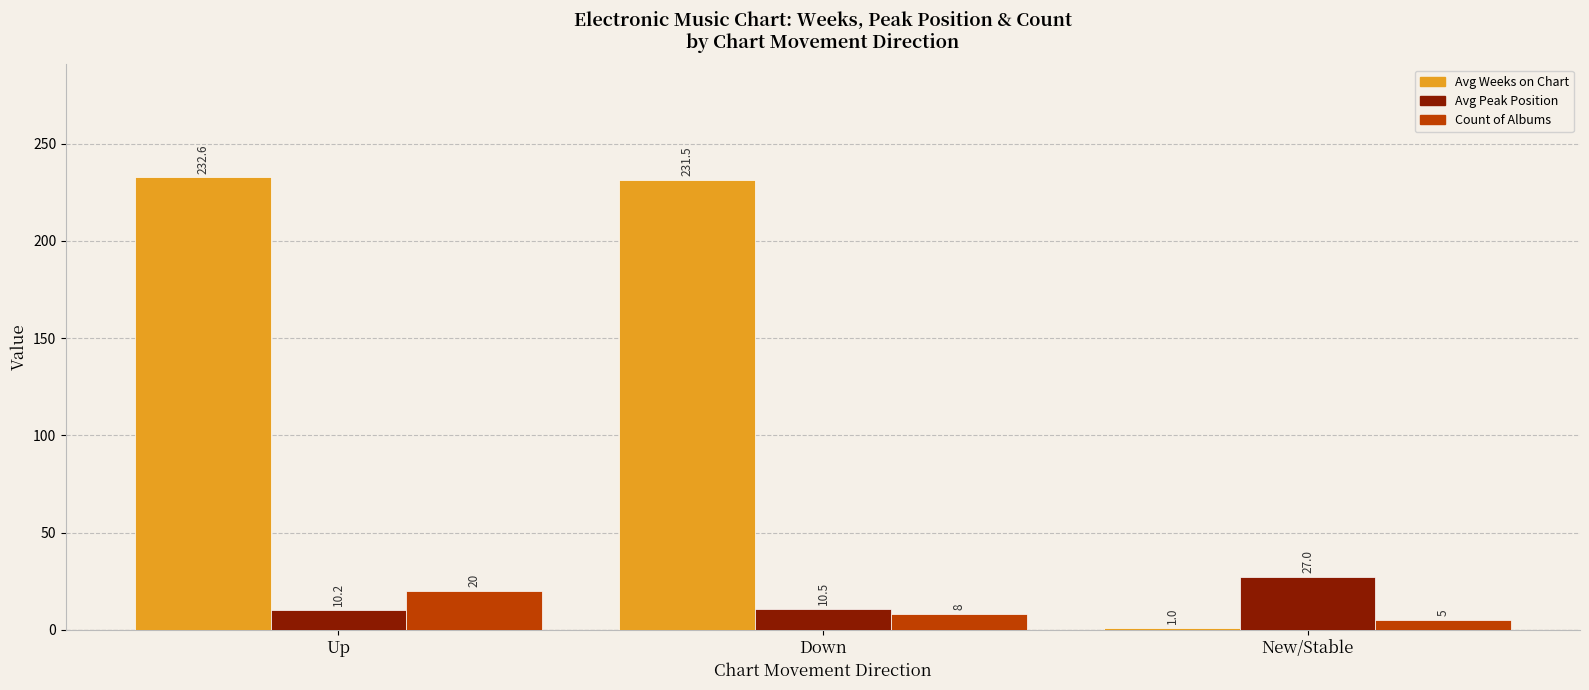

Which category has the highest value across all series?

Up